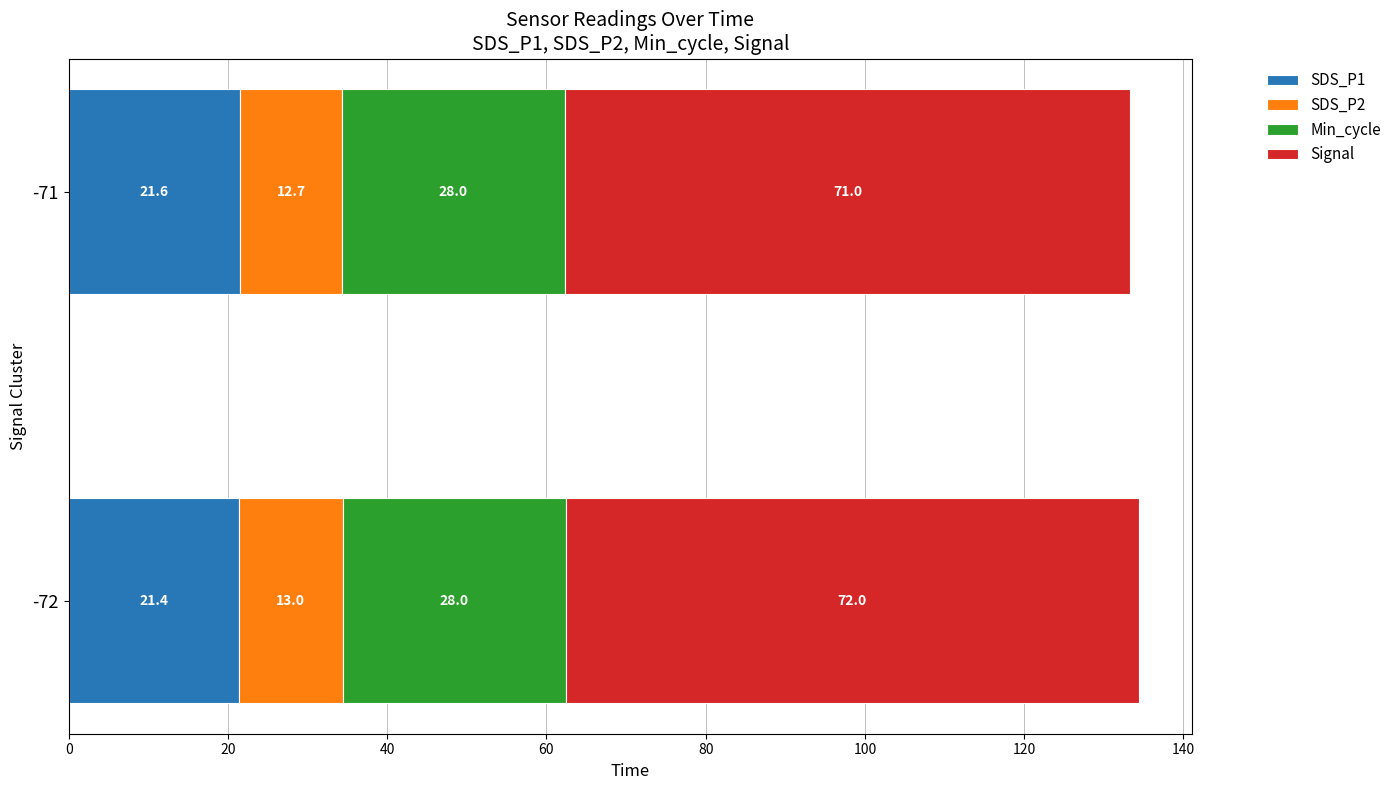

What is the maximum value for SDS_P1?

21.6